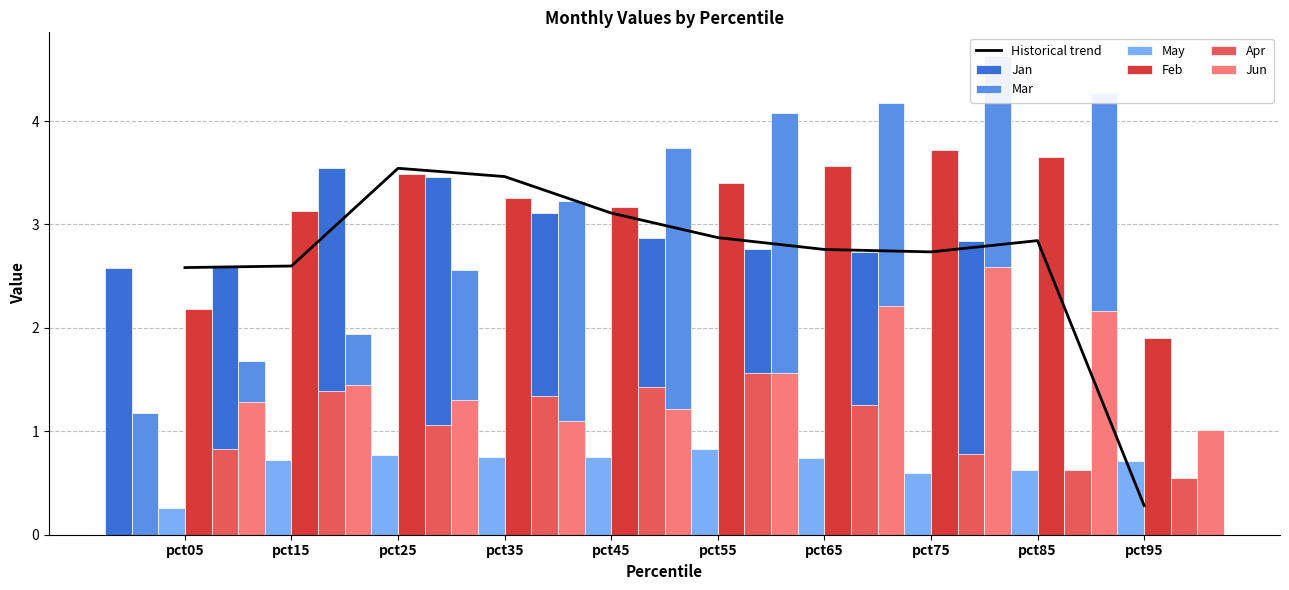

What is the value of the Mar bar at the 9th from the left?

4.6